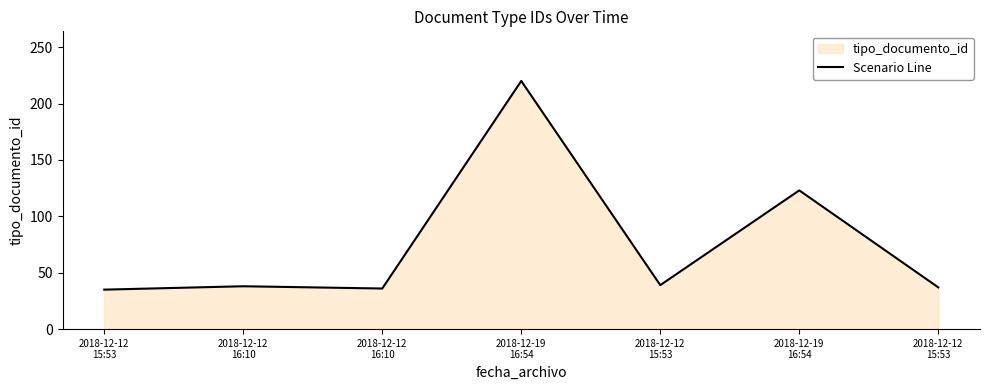

Does the chart display data point markers on the line(s)?

No